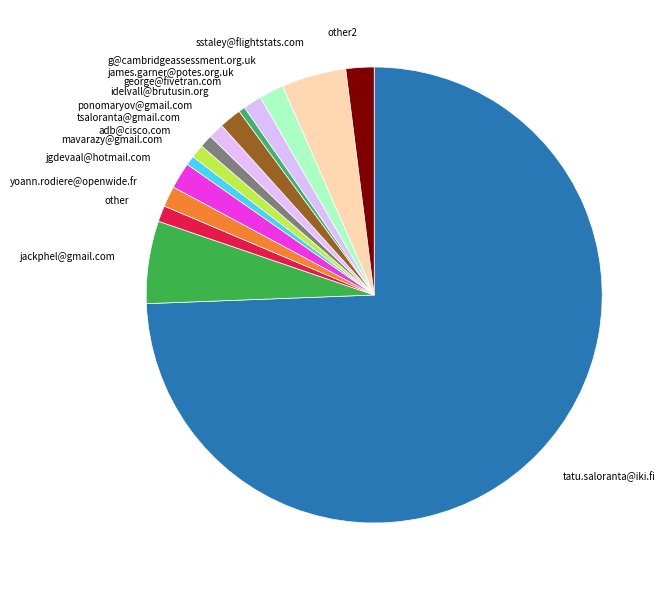

Which category has the biggest portion of the pie?

tatu.saloranta@iki.fi